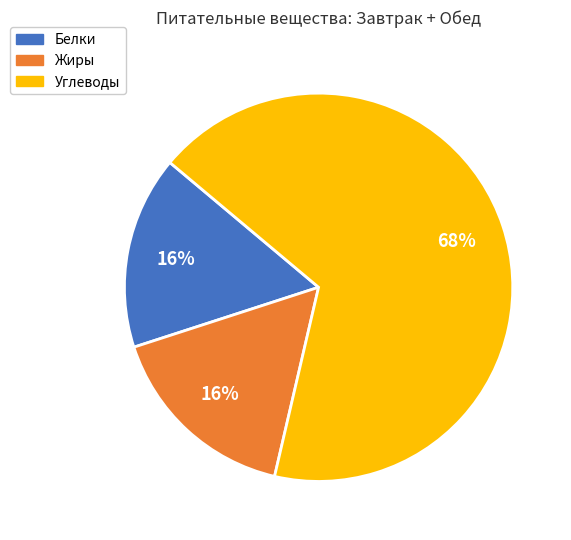

How many slices are in this pie chart?

3